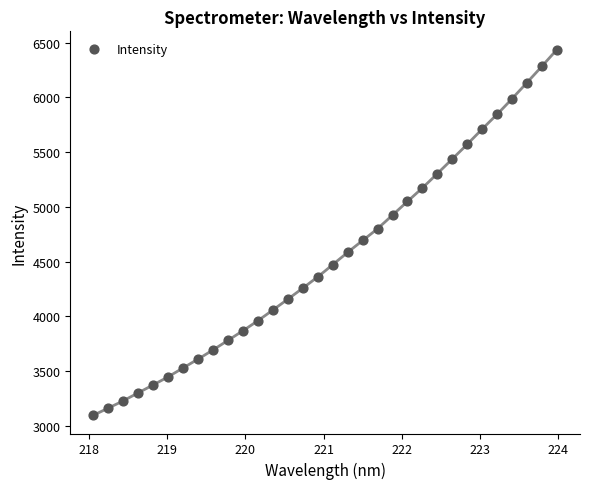

What is the range of X values (max minus min)?

5.9